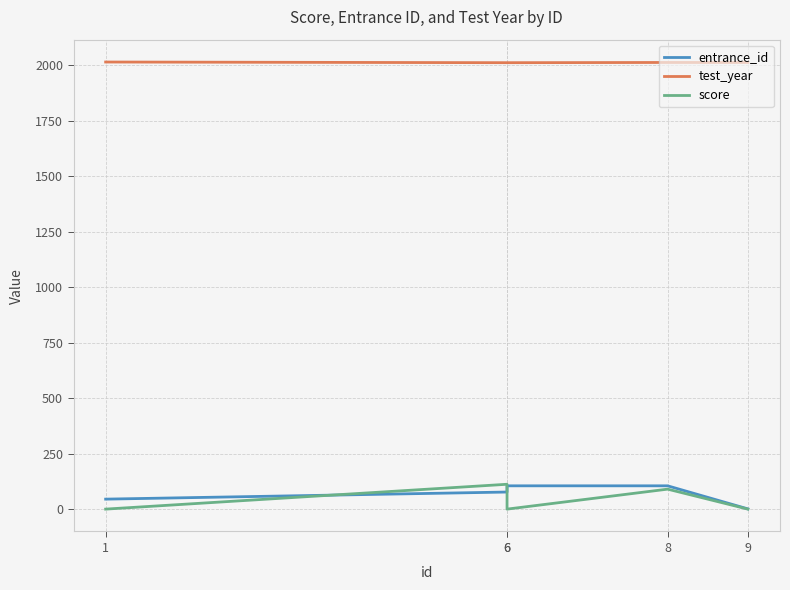

What is the maximum value for test_year?

2015